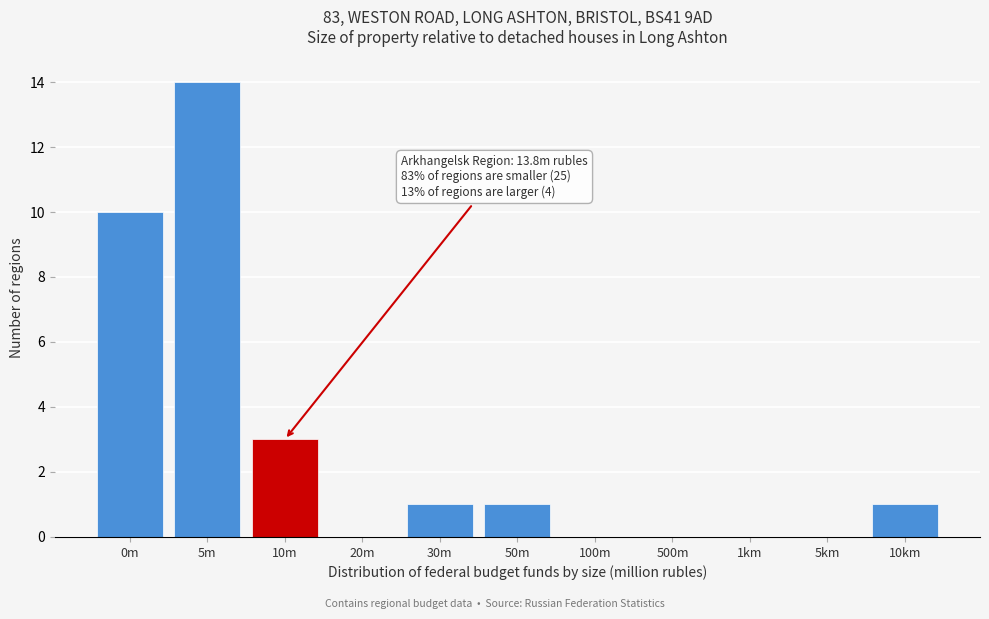

Reading left to right, extract all data points from this chart.

0m=10	5m=14	10m=3	20m=0	30m=1	50m=1	100m=0	500m=0	1km=0	5km=0	10km=1